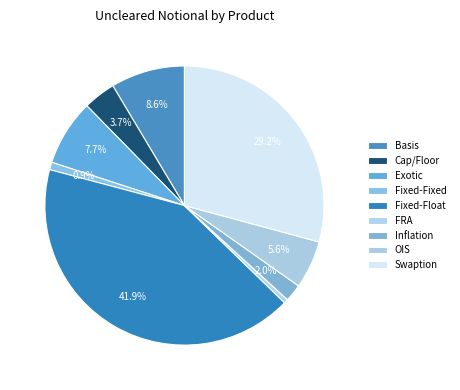

Rank the categories by value from highest to lowest.

Fixed-Float, Swaption, Basis, Exotic, OIS, Cap/Floor, Inflation, Fixed-Fixed, FRA